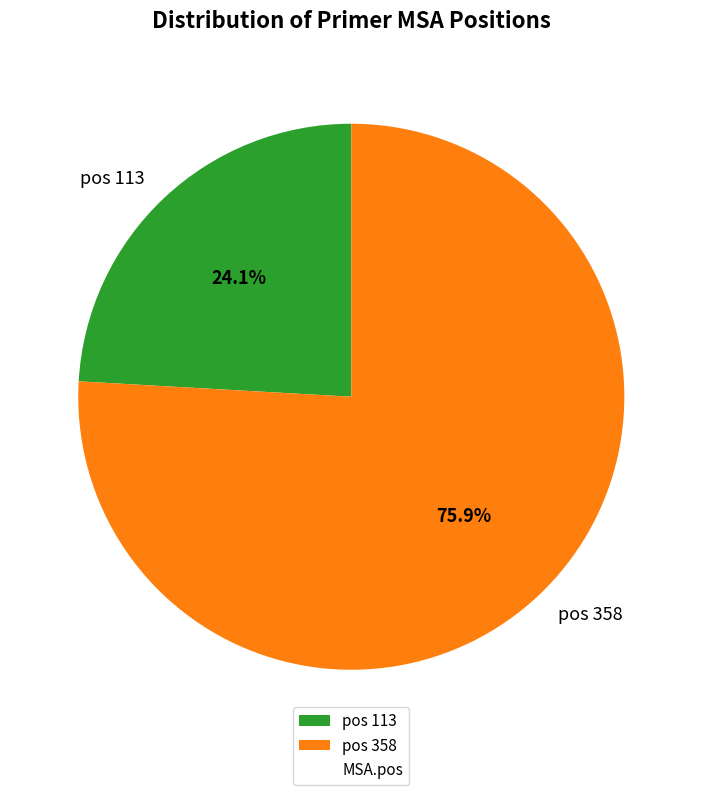

To the nearest percent, what is the average slice percentage?

50%